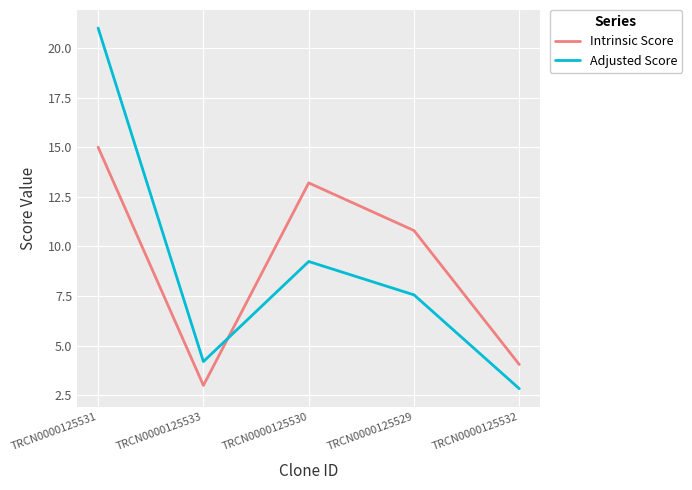

Is the value of Intrinsic Score at TRCN0000125533 greater than the value of Adjusted Score at TRCN0000125529?

No